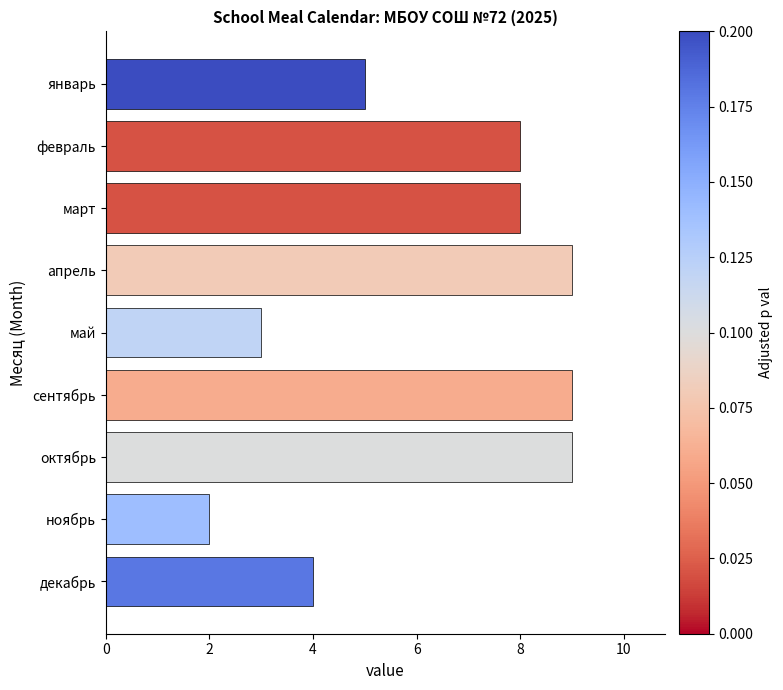

Reading top to bottom, list all the values displayed in this chart.

5	8	8	9	3	9	9	2	4